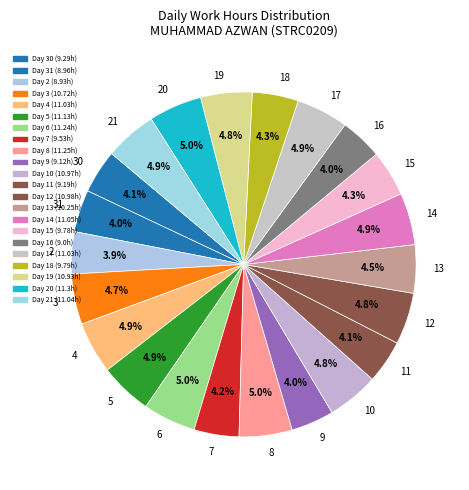

What percentage is the 6 slice, to the nearest percent?

5%